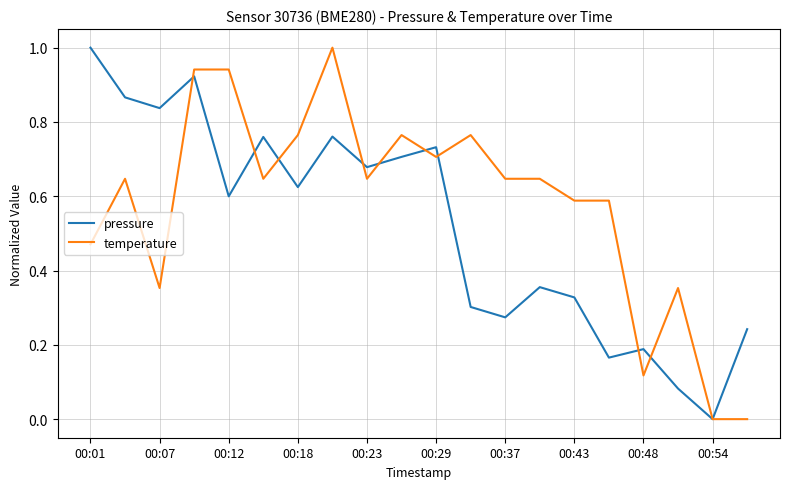

What is the maximum value for pressure?

1.0